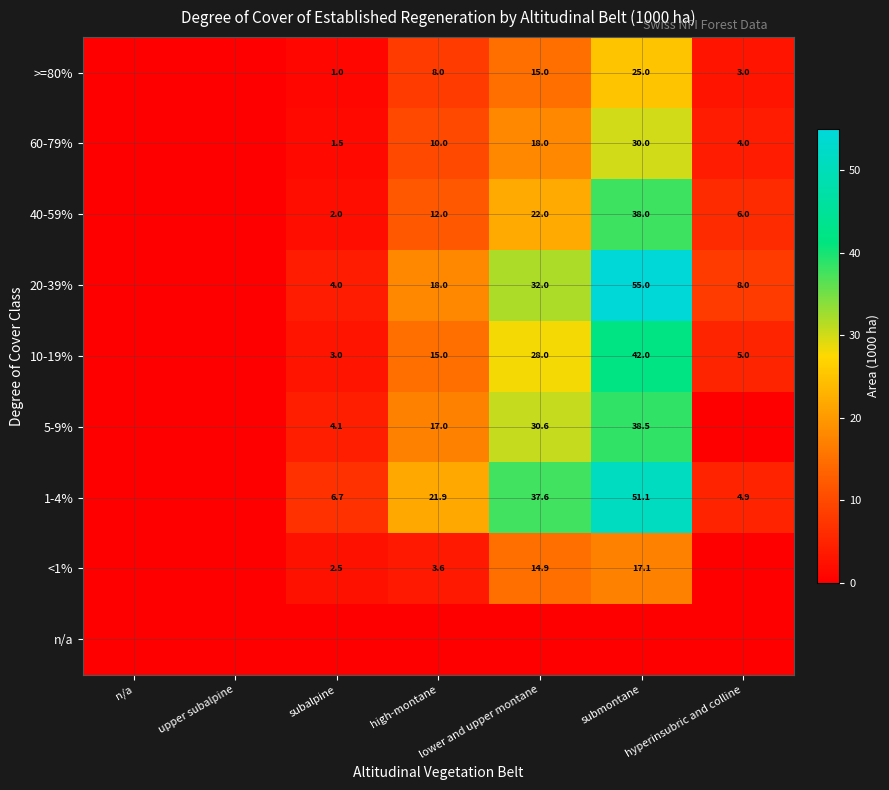

True or false: 60-79% has a value of 30.0 at submontane.

True